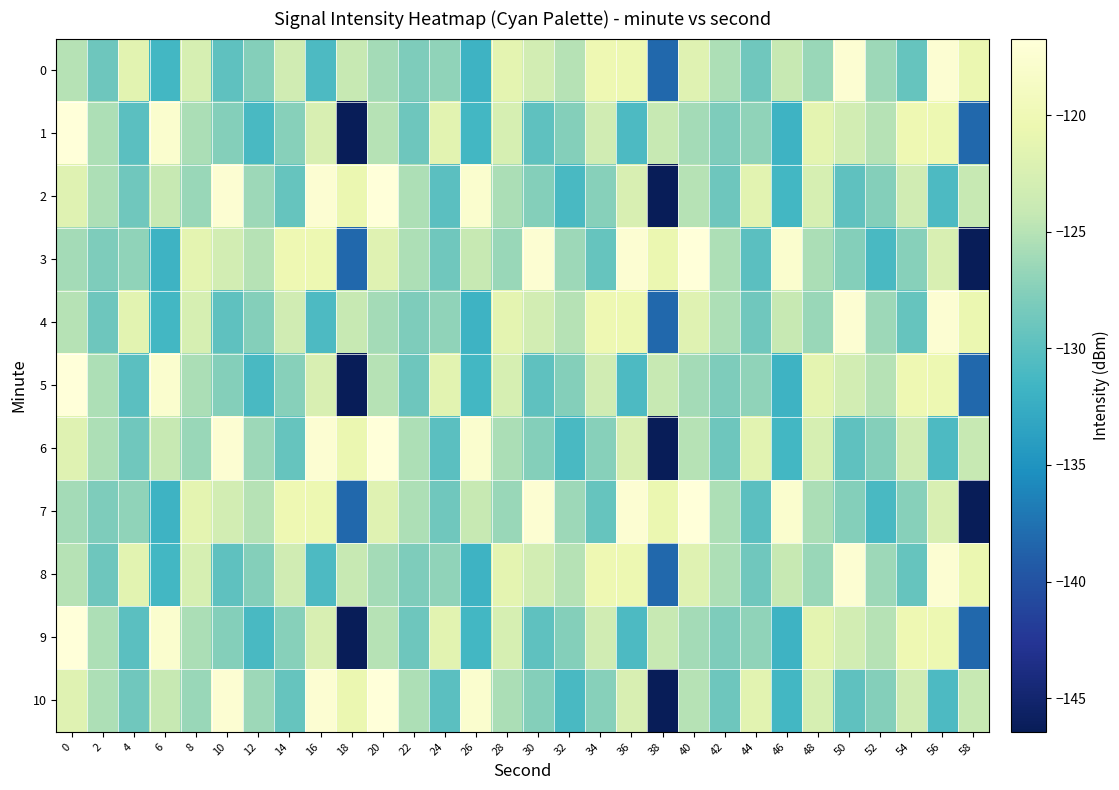

Between 18 and 58, which series saw the biggest shift?

row_1